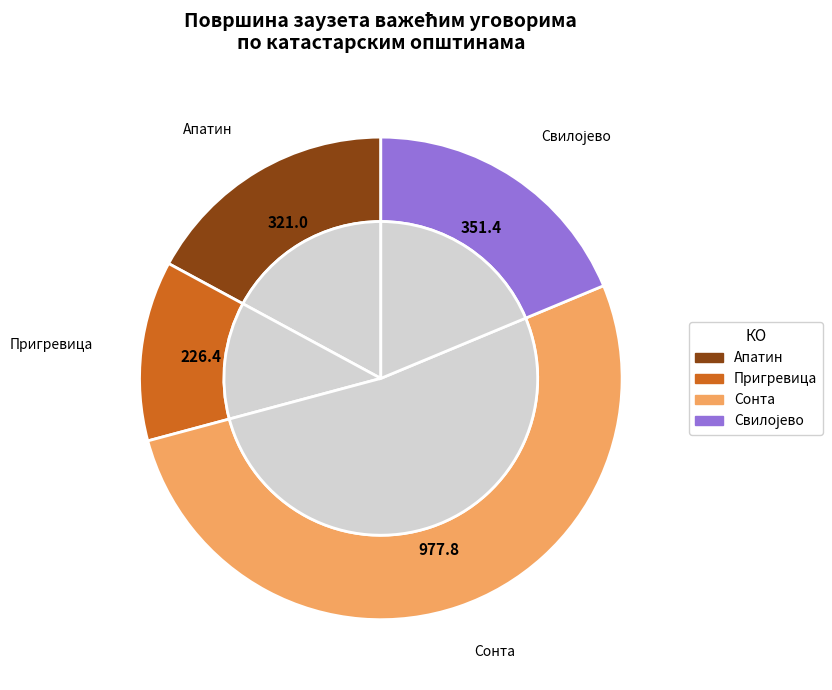

Is it true that Купусина is 1% of the pie?

False